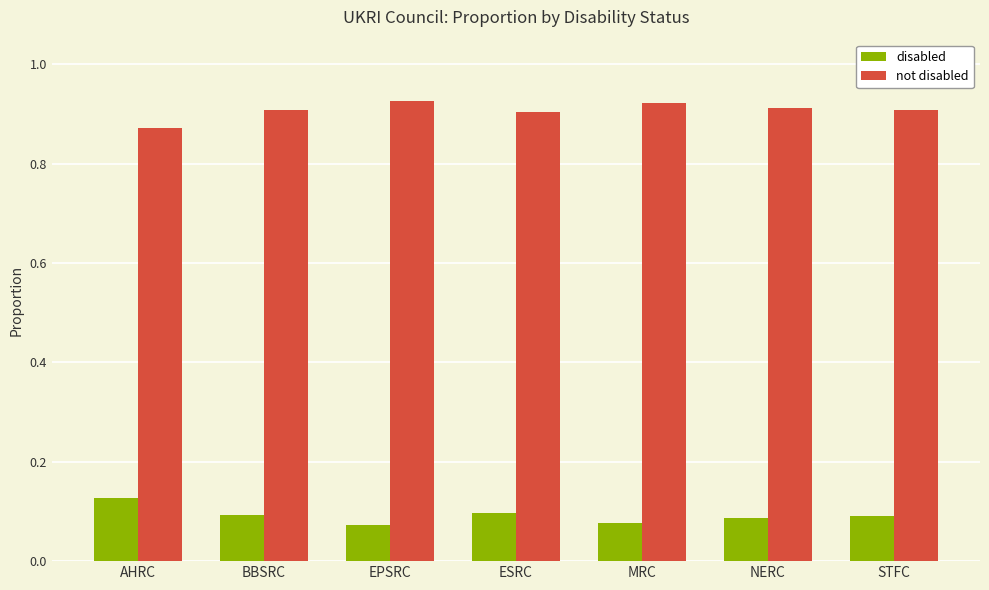

Which category has the highest value in the disabled series?

AHRC